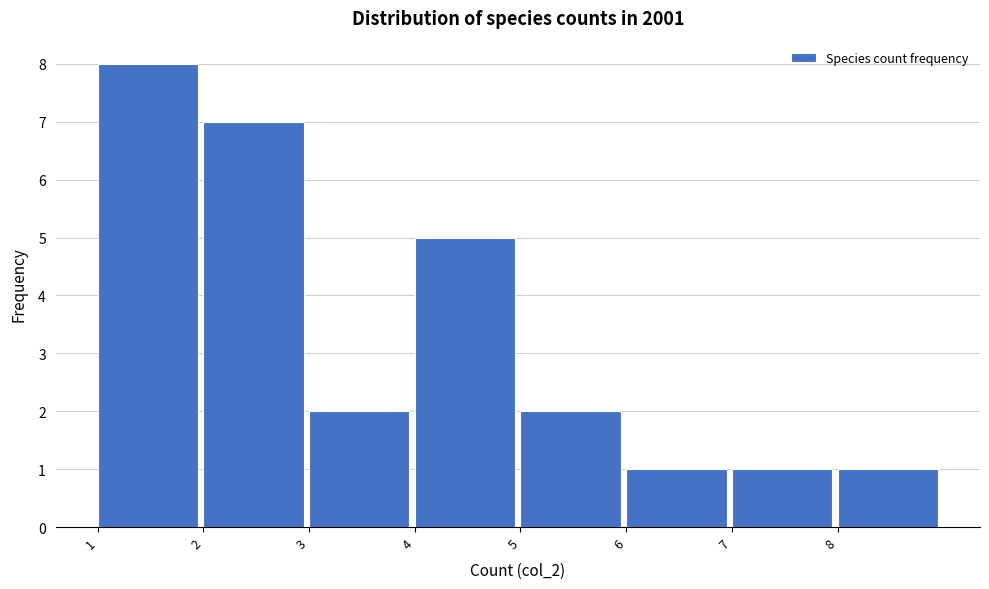

Reading left to right, transcribe this chart: for each bar, give the range it covers on the x-axis and its height. The values are not printed on the chart, so give them approximately, as read against the axis.

1 to 2: 8
2 to 3: 7
3 to 4: 2
4 to 5: 5
5 to 6: 2
6 to 7: 1
7 to 8: 1
8 to 9: 1